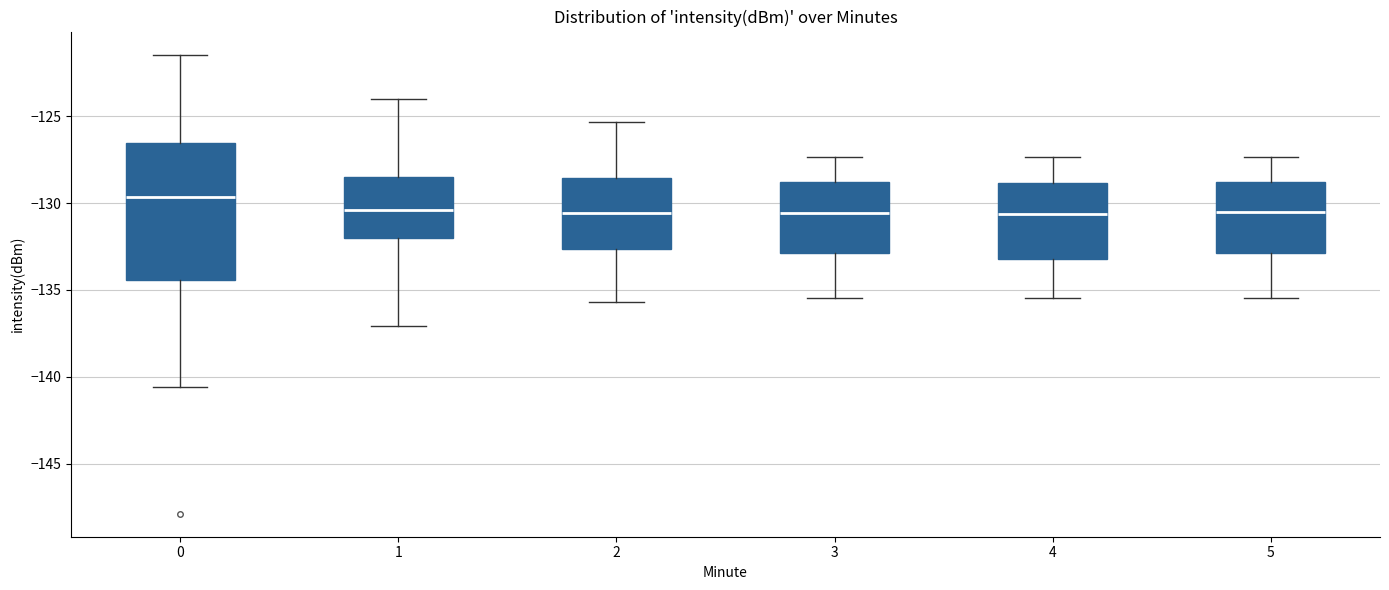

Which box has the highest median line?

0